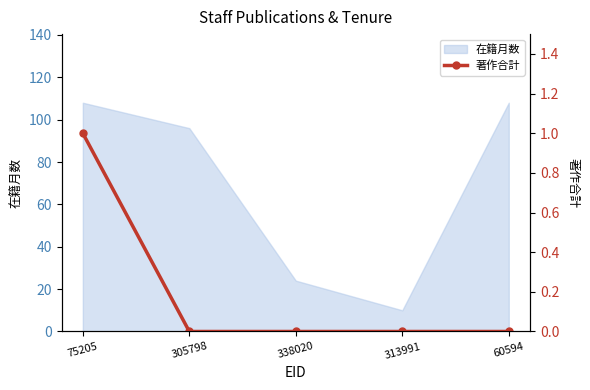

Reading left to right, list all the values displayed in this chart.

1	0	0	0	0